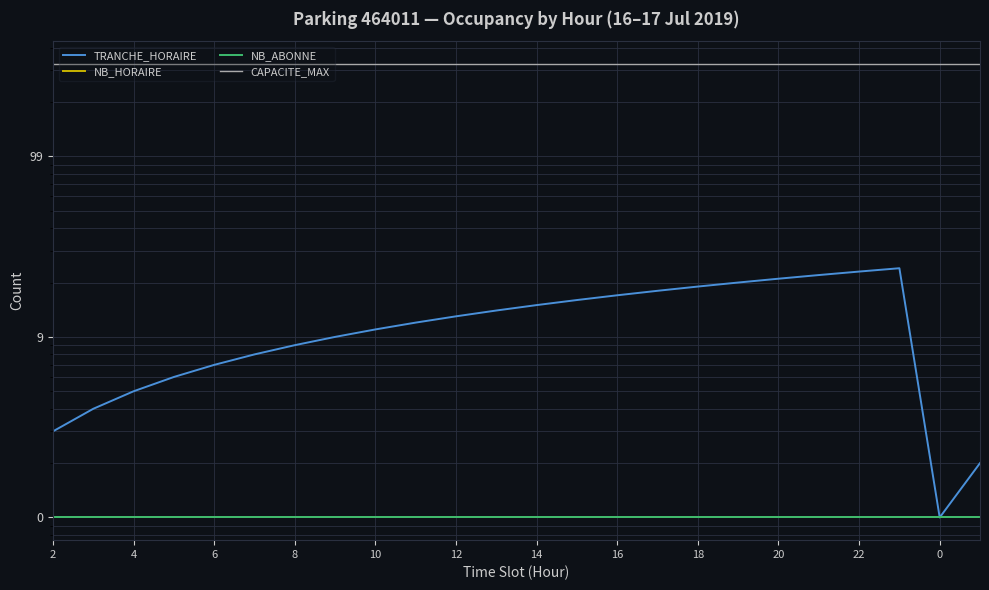

True or false: NB_ABONNE has more than 2 points higher than both neighbors.

False